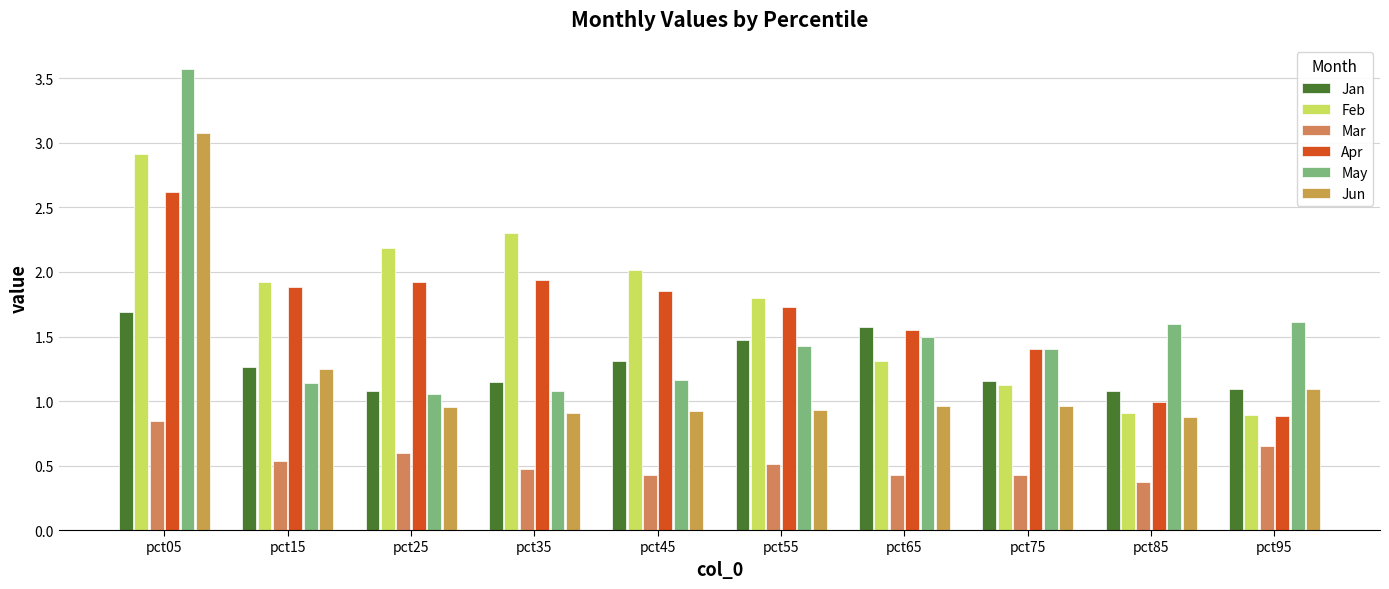

What is the value of the Mar bar at the 4th from the left?

0.5